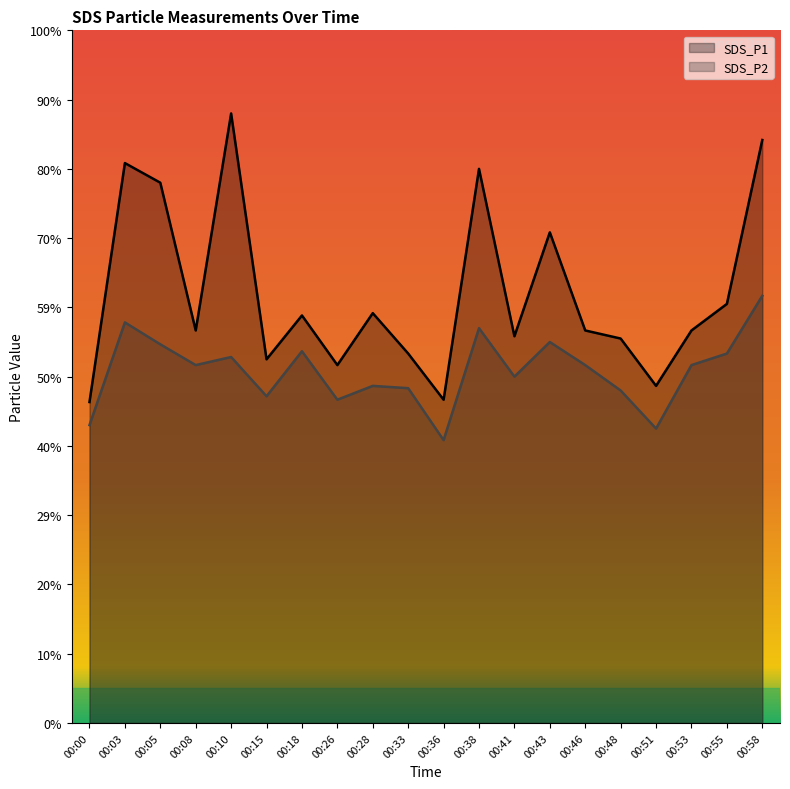

At which category does SDS_P2 reach its first local peak?

00:03